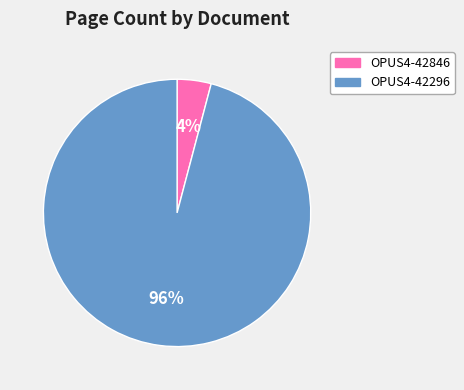

Which has a higher value, OPUS4-42296 or OPUS4-42846?

OPUS4-42296